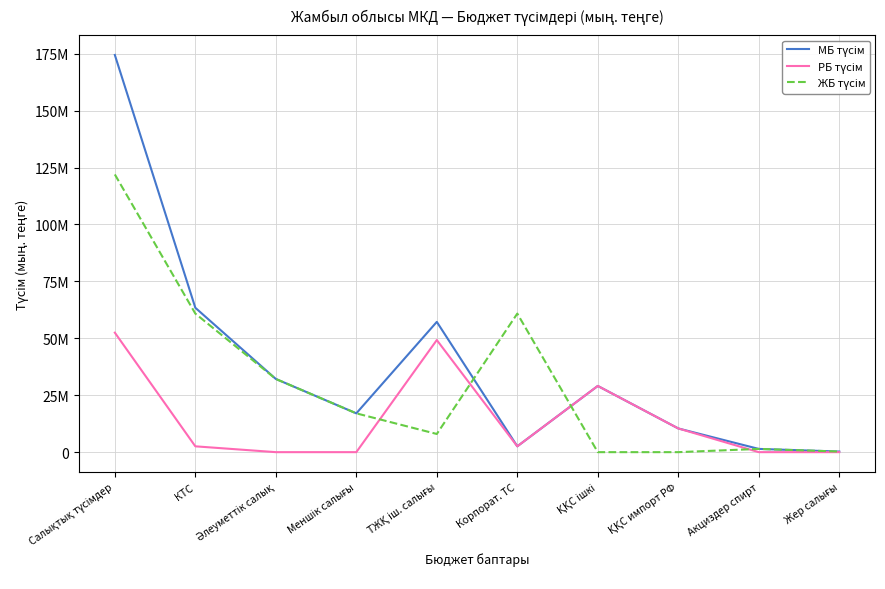

Does the chart display data point markers on the line(s)?

No